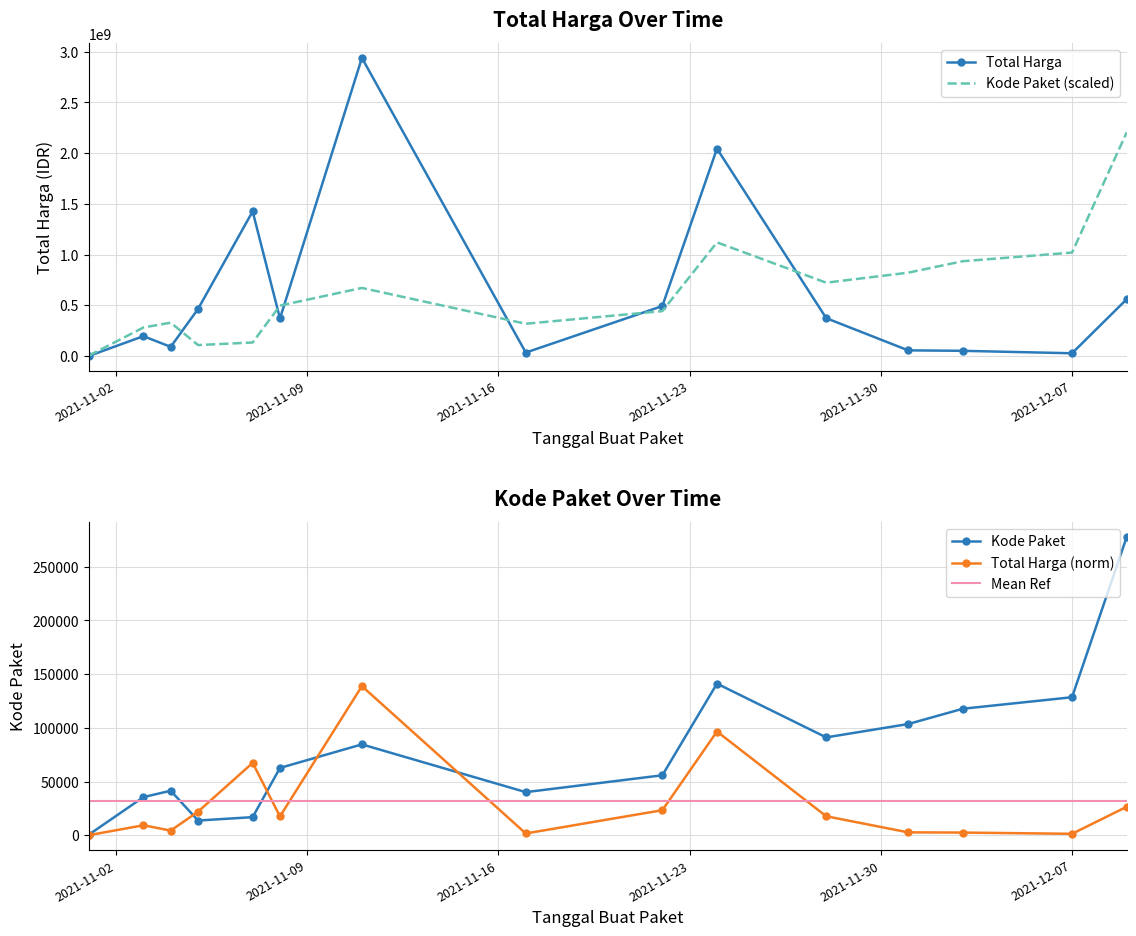

At which label does Kode Paket reach its minimum?

2021-11-01